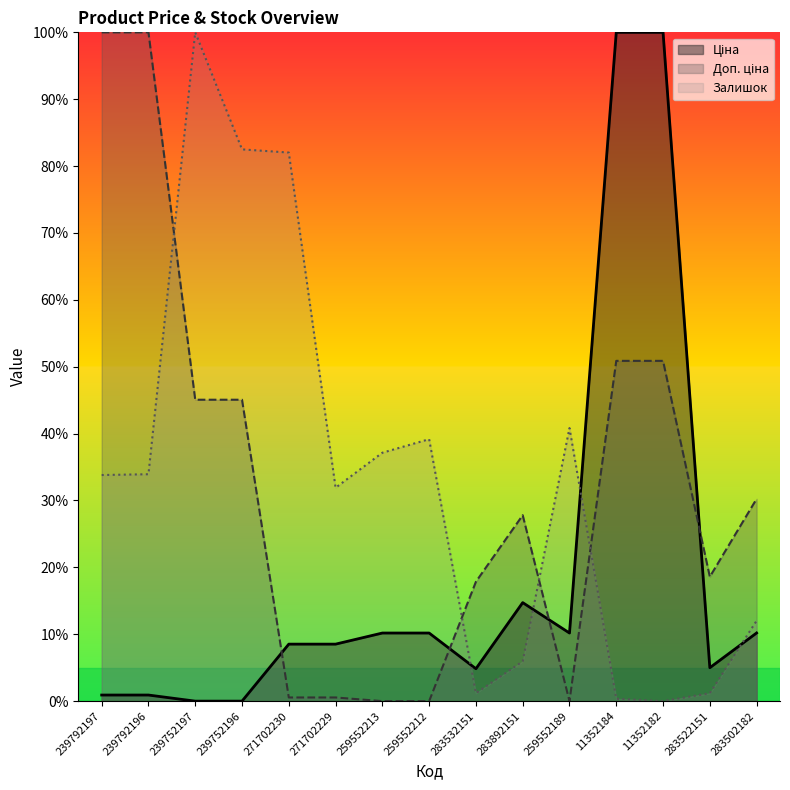

Reading left to right, what are all the values shown in this chart?

Ціна: 0.0	0.0	0.0	0.0	0.1	0.1	0.1	0.1	0.0	0.1	0.1	1.0	1.0	0.0	0.1
Доп. ціна: 1.0	1.0	0.5	0.5	0.0	0.0	0.0	0.0	0.2	0.3	0.0	0.5	0.5	0.2	0.3
Залишок: 0.3	0.3	1.0	0.8	0.8	0.3	0.4	0.4	0.0	0.1	0.4	0.0	0.0	0.0	0.1